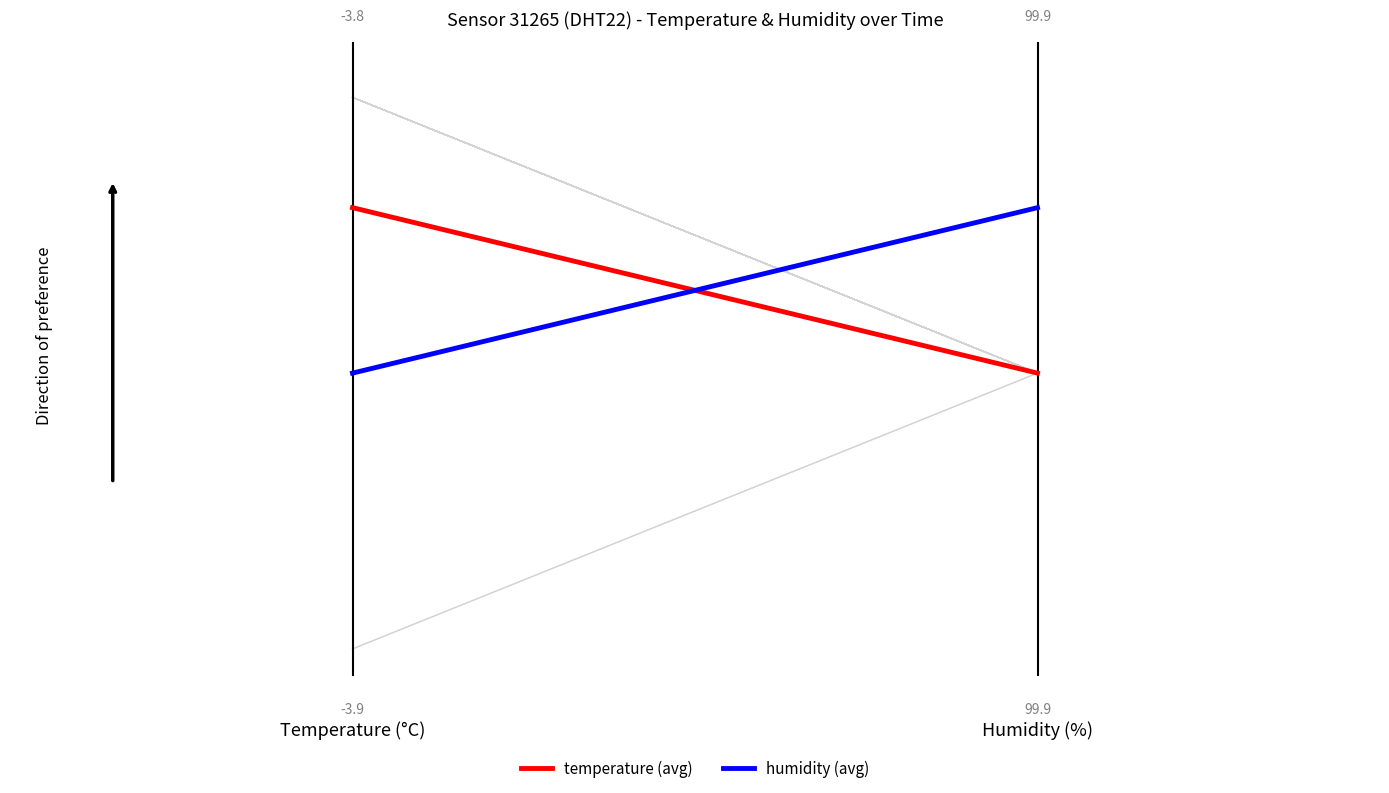

Which series has the largest total across all categories?

temperature (avg)